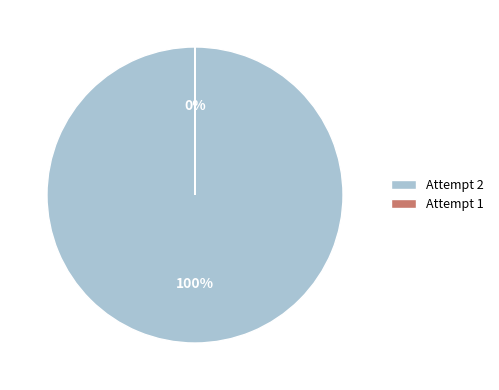

Count the number of slices in the pie.

2